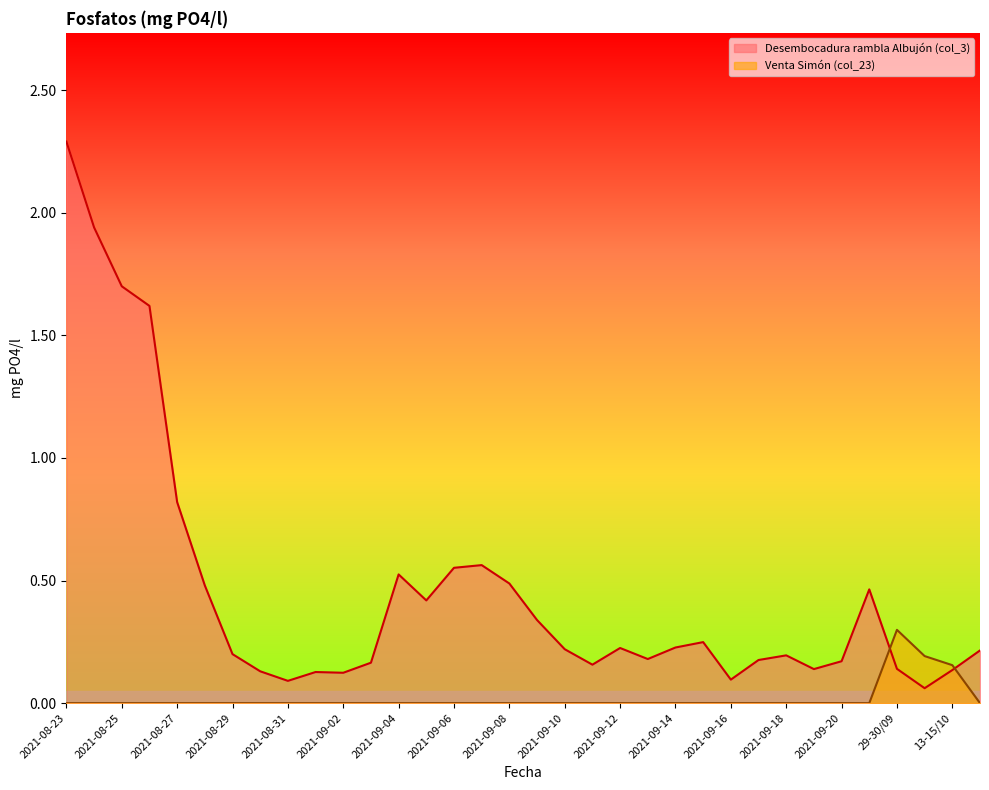

List the series in order of their peak value, highest first.

Desembocadura rambla Albujón (col_3), Venta Simón (col_23)